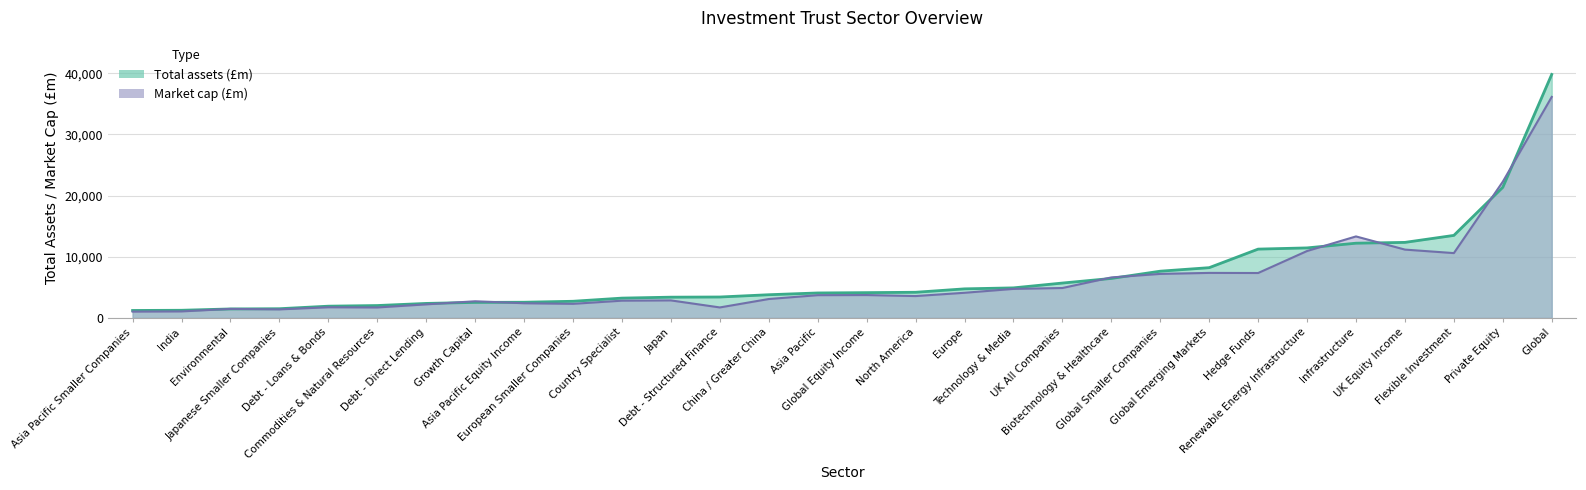

Read the Total assets (£m) value at UK All Companies.

5703.6